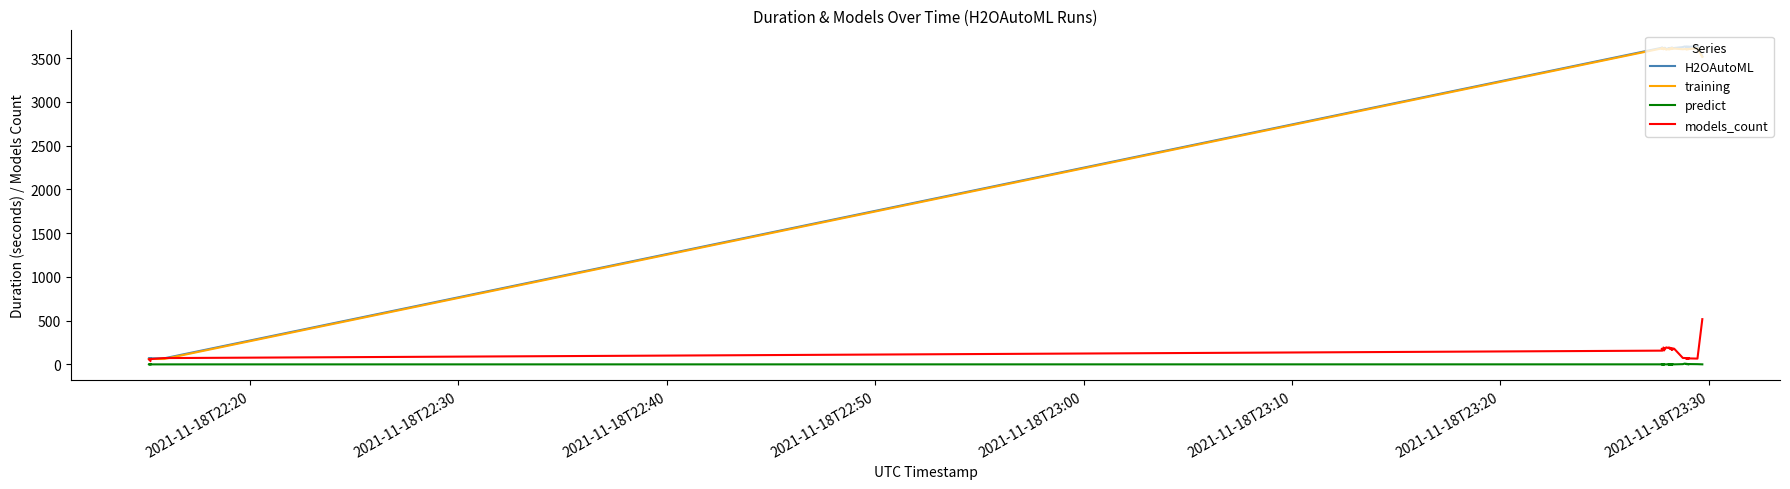

What is the sum of all predict values?

26.4